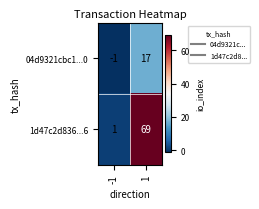

At 1, list the series in order from smallest to largest.

04d9321cbc1...0, 1d47c2d836...6